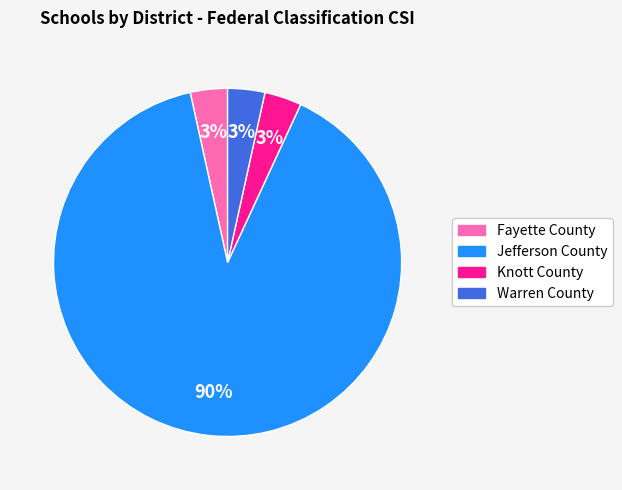

How many slices are in this pie chart?

4